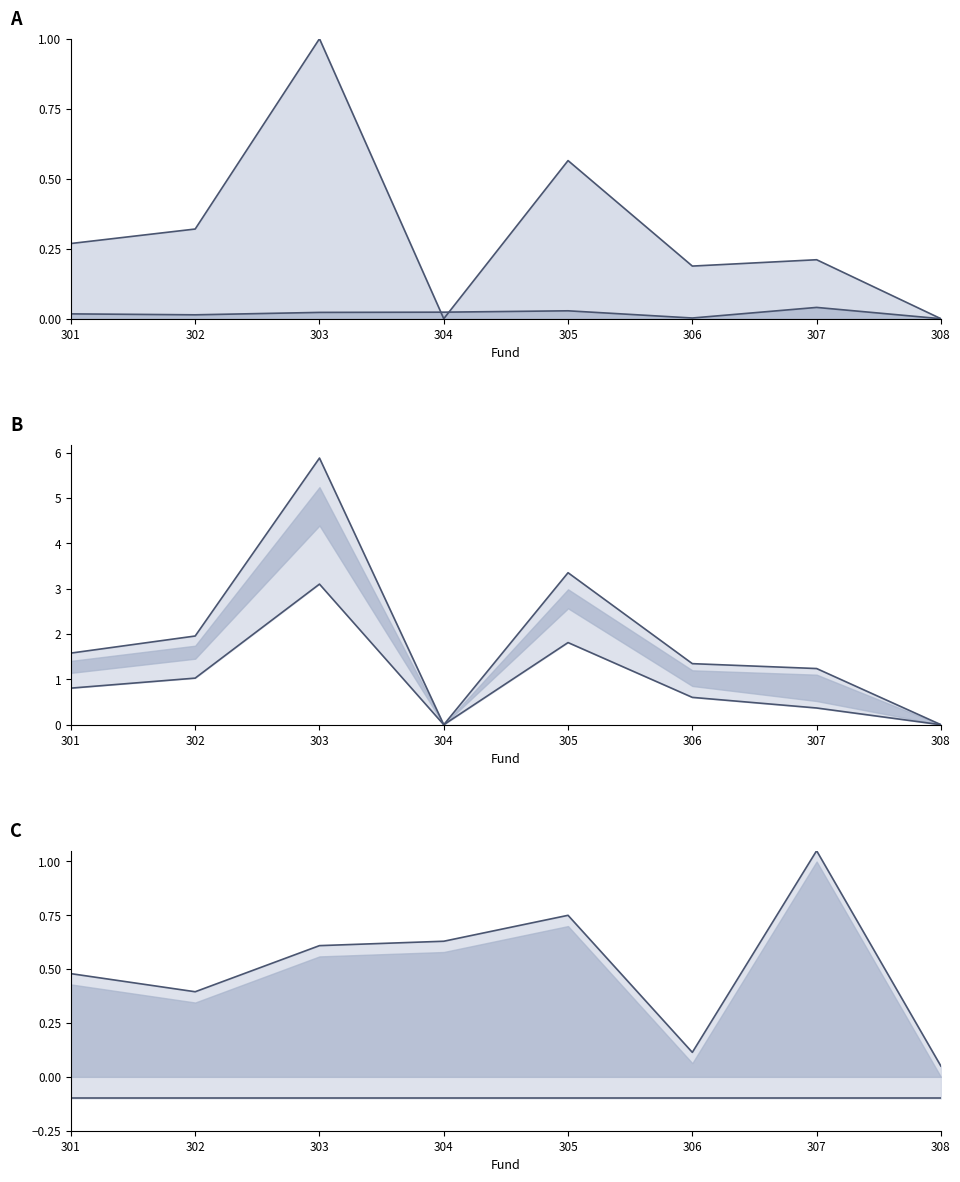

At which label is 6TH APPORT line closest to 2?

302